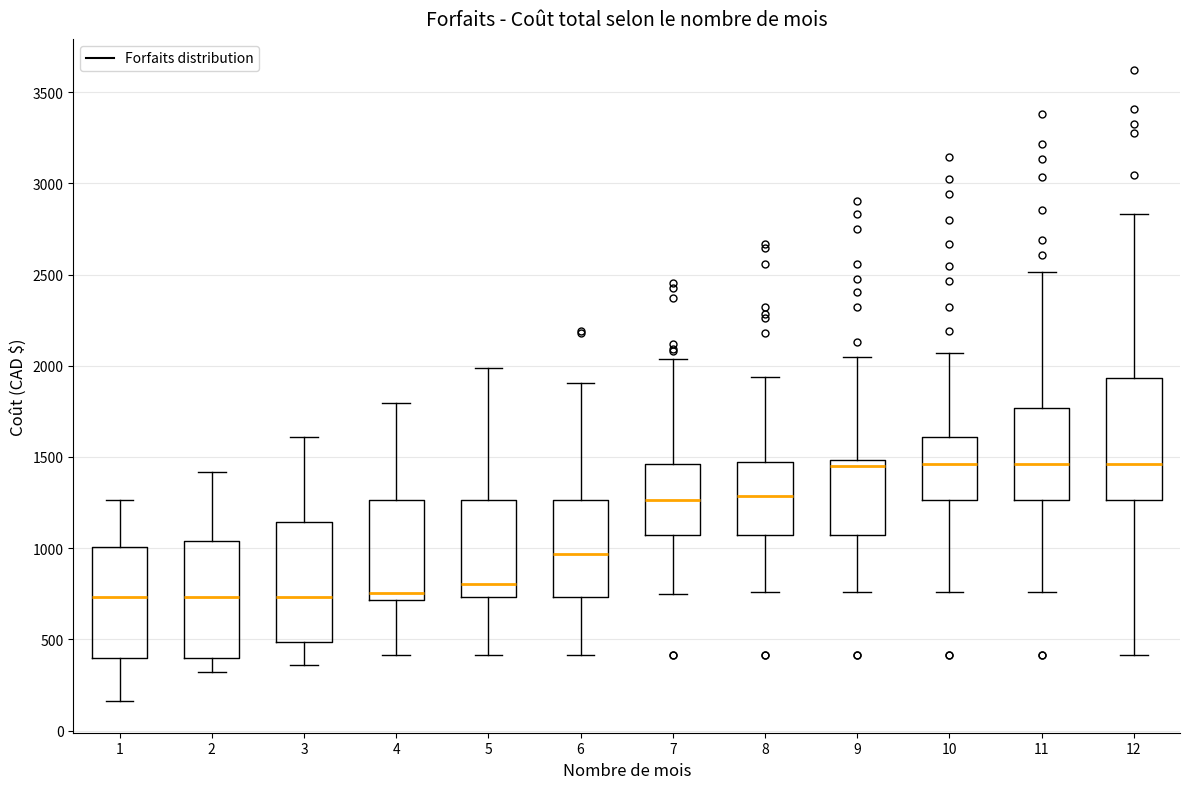

Reading left to right, read every box against the y-axis: the position of its median line, the range the box covers, and the ends of its whiskers. The values are not printed on the chart, so give them approximately, as read against the axis.

1: median 750, box 400 to 1000, whiskers 150 to 1250
2: median 750, box 400 to 1050, whiskers 300 to 1400
3: median 750, box 500 to 1150, whiskers 350 to 1600
4: median 750, box 700 to 1250, whiskers 400 to 1800
5: median 800, box 750 to 1250, whiskers 400 to 2000
6: median 950, box 750 to 1250, whiskers 400 to 1900
7: median 1250, box 1050 to 1450, whiskers 750 to 2050
8: median 1300, box 1050 to 1450, whiskers 750 to 1950
9: median 1450, box 1050 to 1500, whiskers 750 to 2050
10: median 1450, box 1250 to 1600, whiskers 750 to 2050
11: median 1450, box 1250 to 1750, whiskers 750 to 2500
12: median 1450, box 1250 to 1950, whiskers 400 to 2850